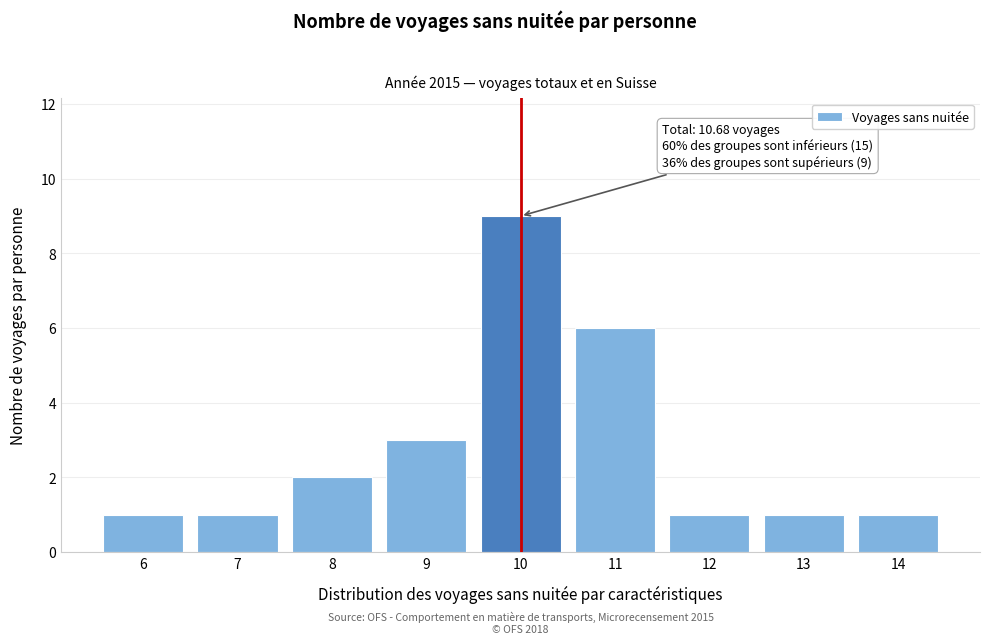

Reading left to right, list all the values displayed in this chart.

1	1	2	3	9	6	1	1	1